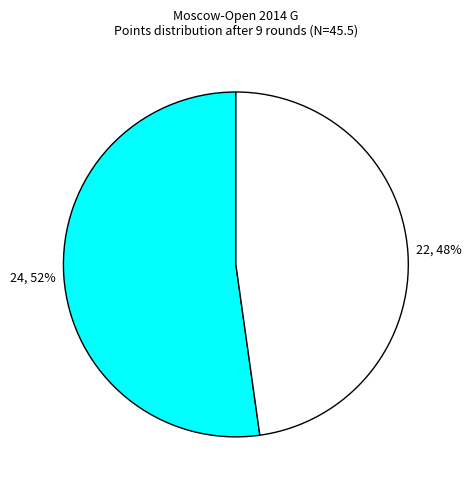

How many slices are in this pie chart?

2